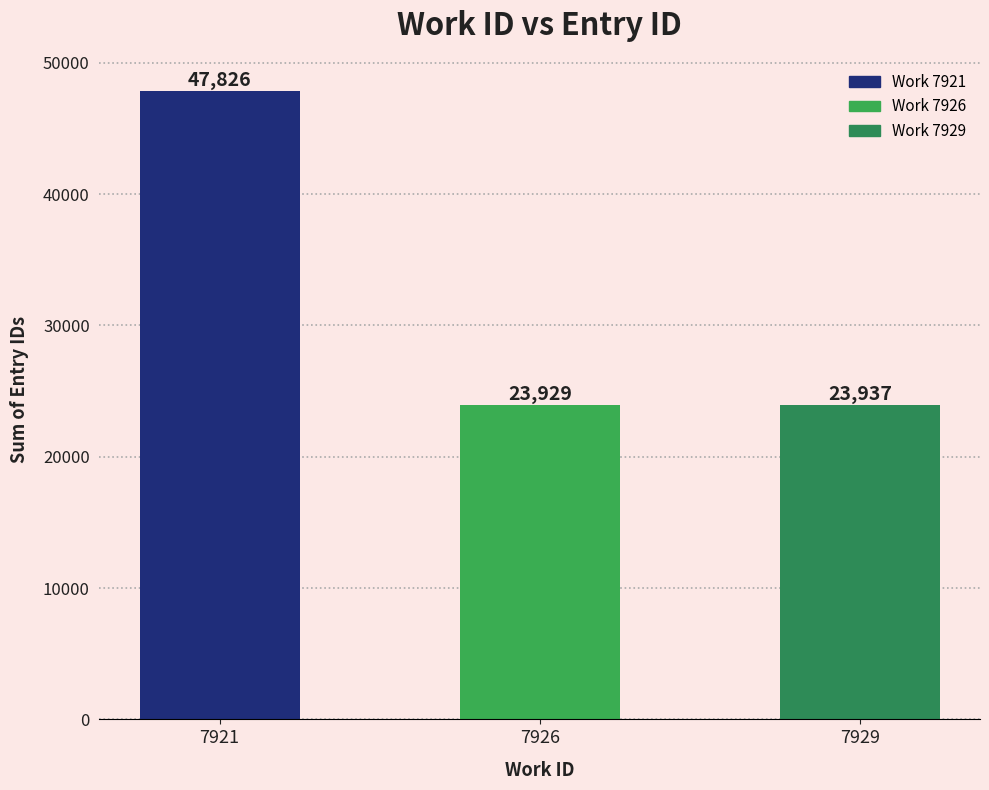

What is the sum of the values at 7929 and 7921?

71763